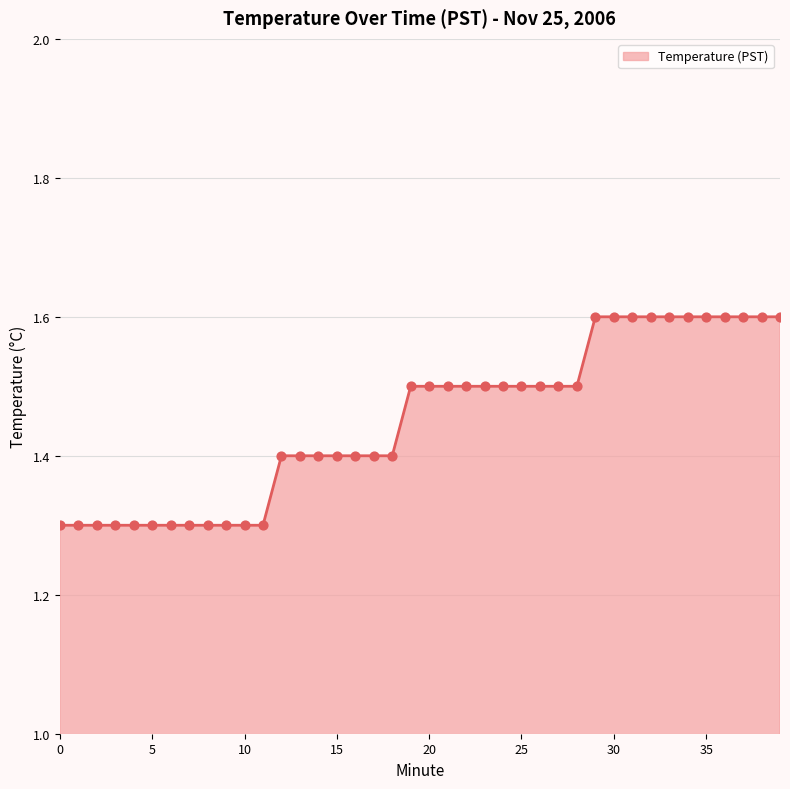

What is the maximum value shown in the chart?

1.6